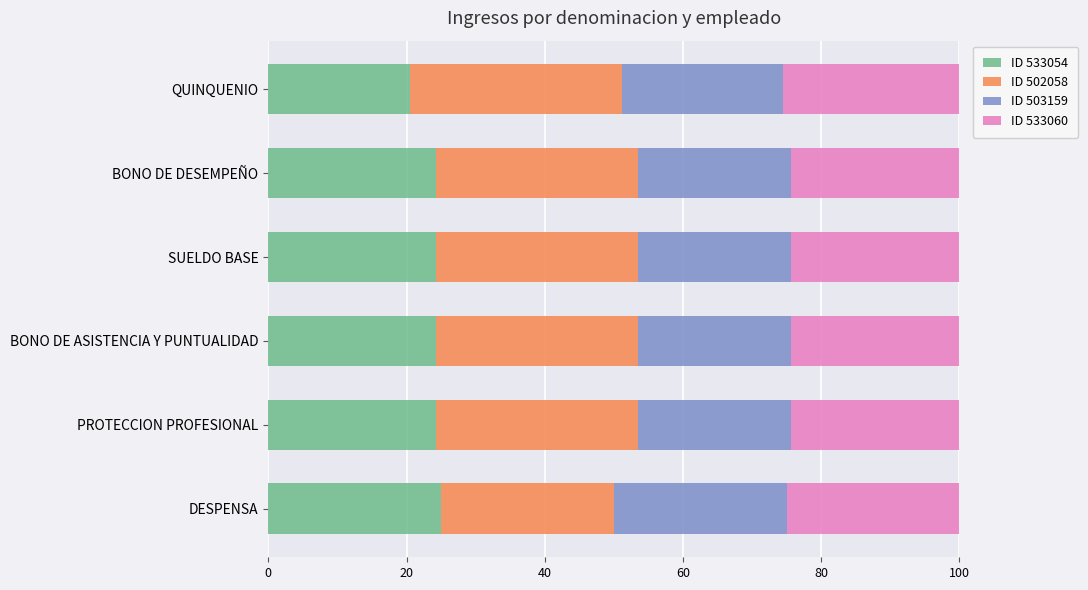

Count the number of data series in this chart.

4